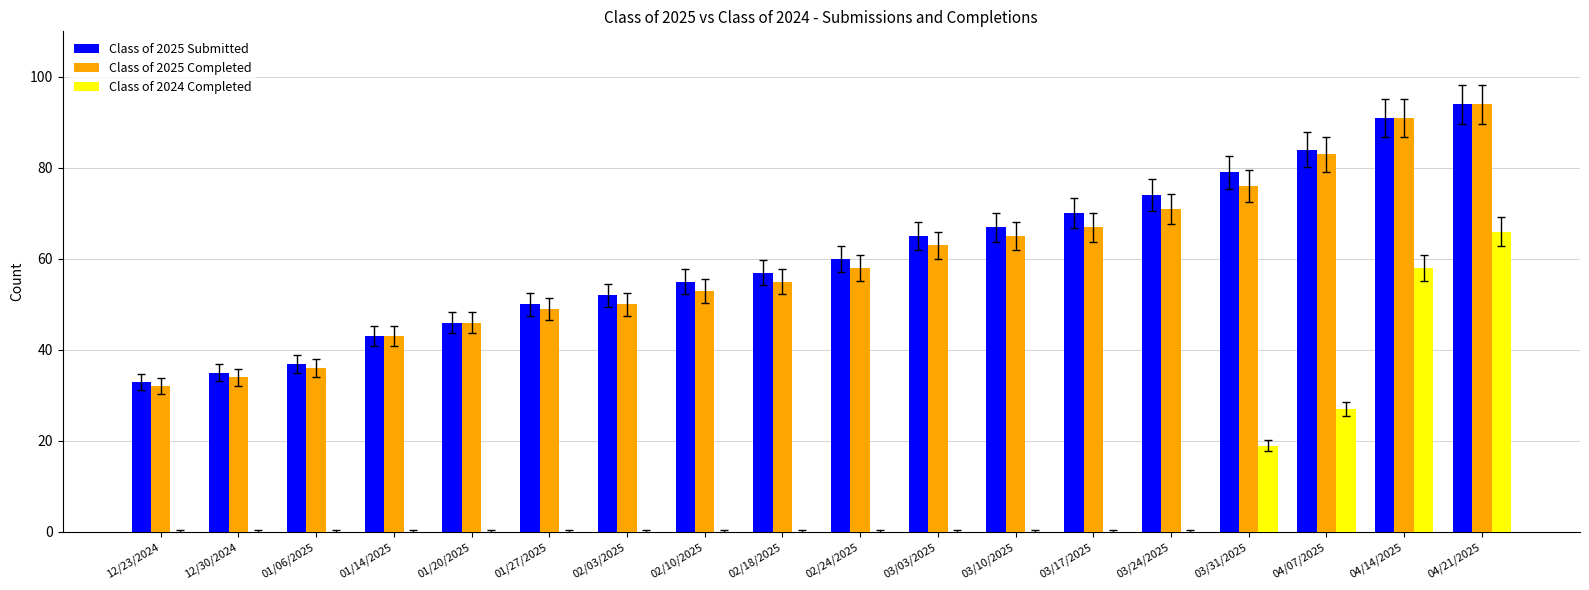

Is the value of Class of 2025 Completed at 02/24/2025 greater than the value of Class of 2024 Completed at 01/20/2025?

Yes